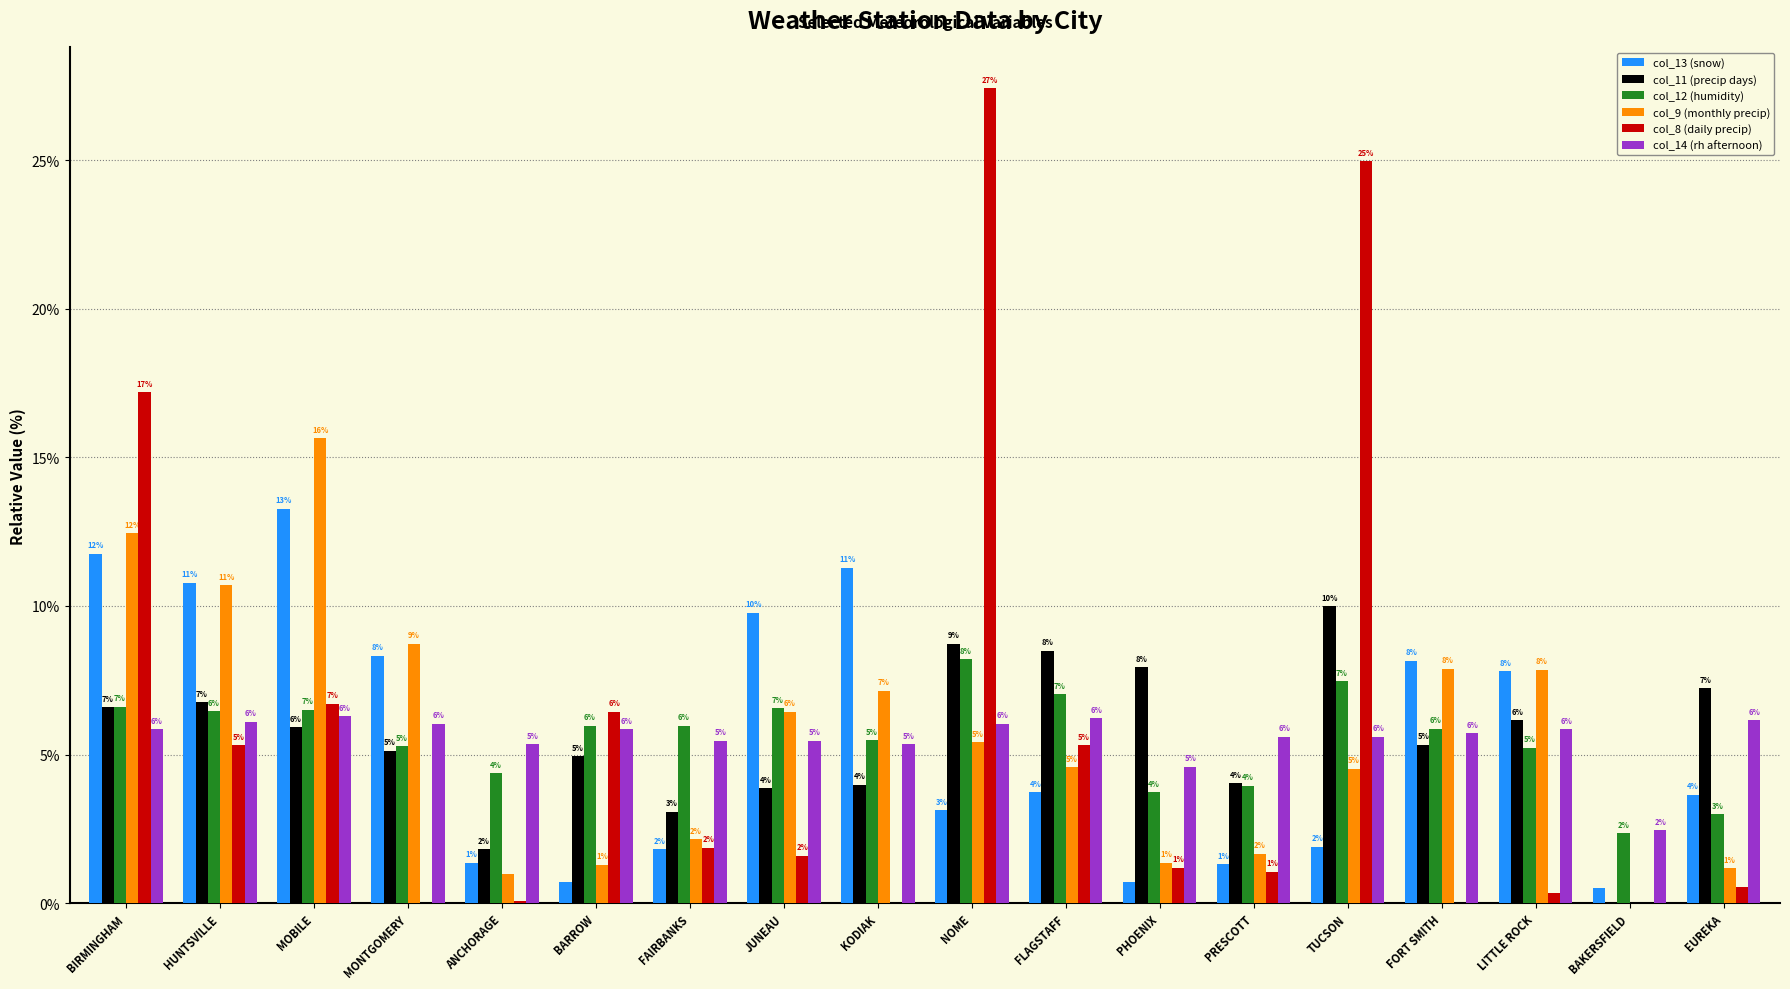

Where is col_9 (monthly precip) nearest to the value 7?

KODIAK